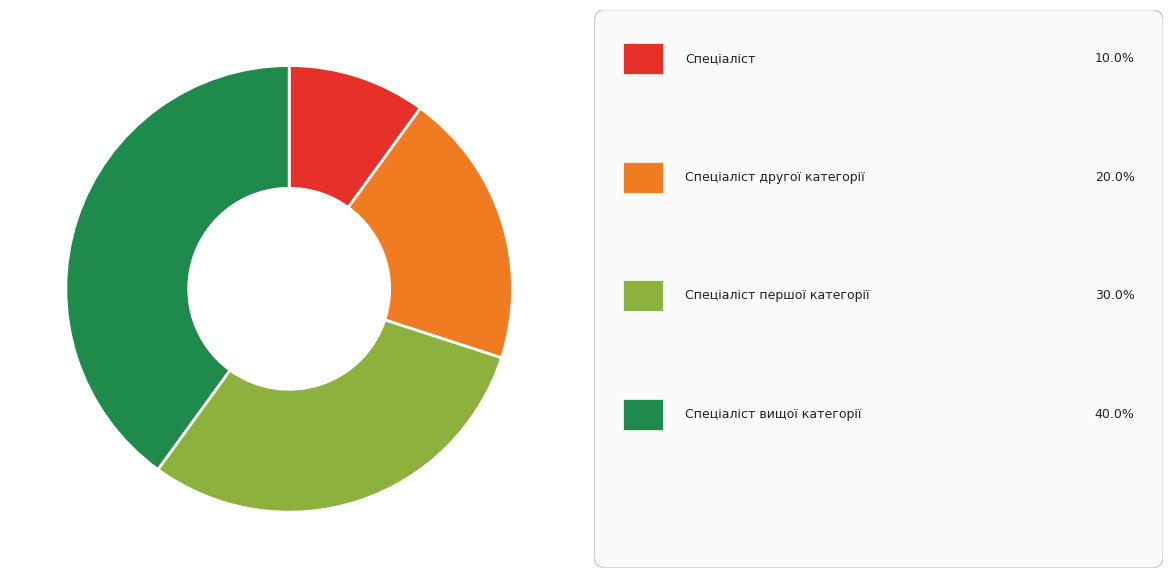

Does any single category account for the majority?

No